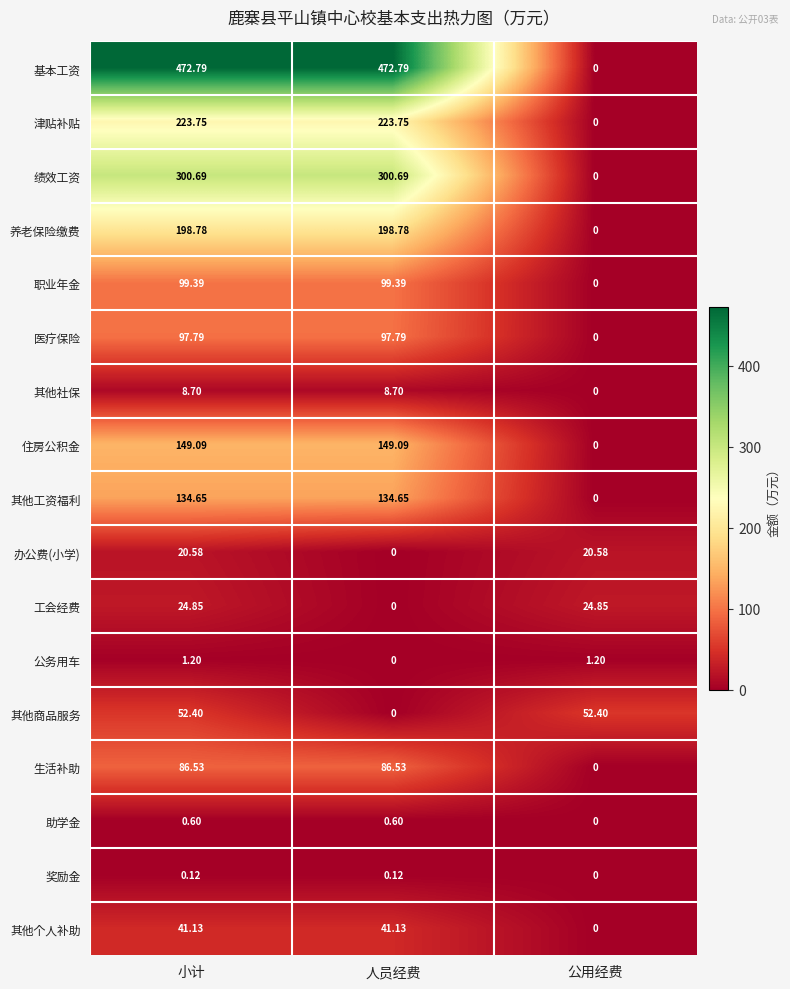

Where is 工会经费 nearest to the value 12?

人员经费